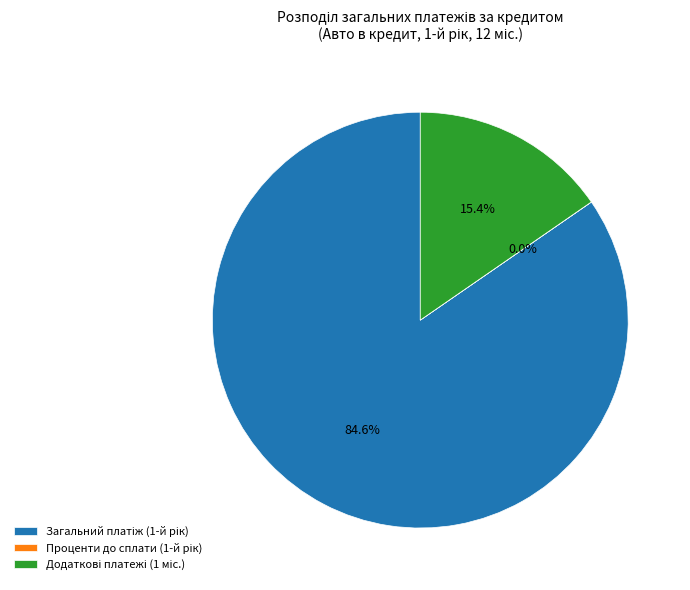

Is there a majority slice in this chart?

Yes